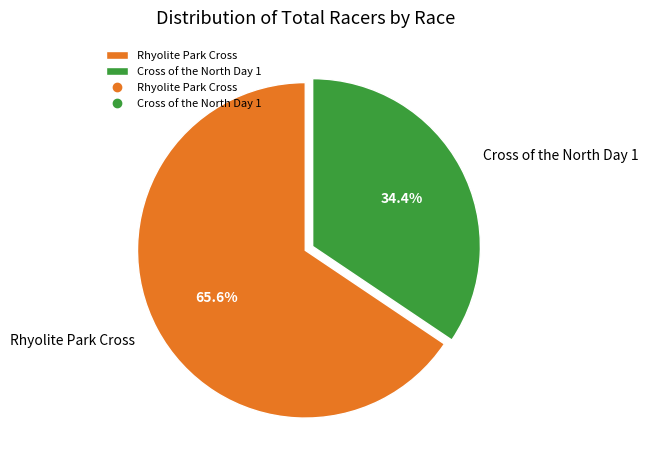

To the nearest percent, what is the combined percentage of Rhyolite Park Cross and Cross of the North Day 1?

100%